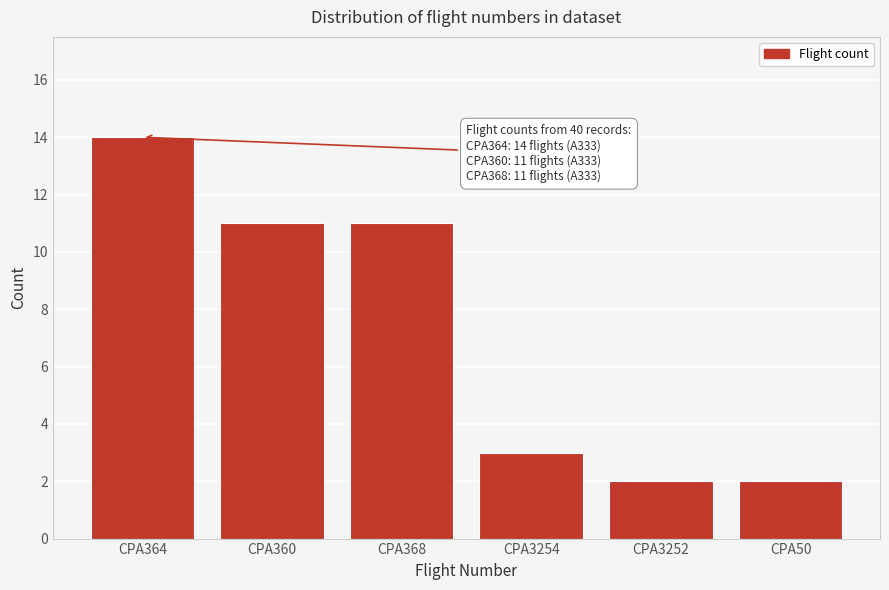

Reading left to right, list all the values displayed in this chart.

14	11	11	3	2	2